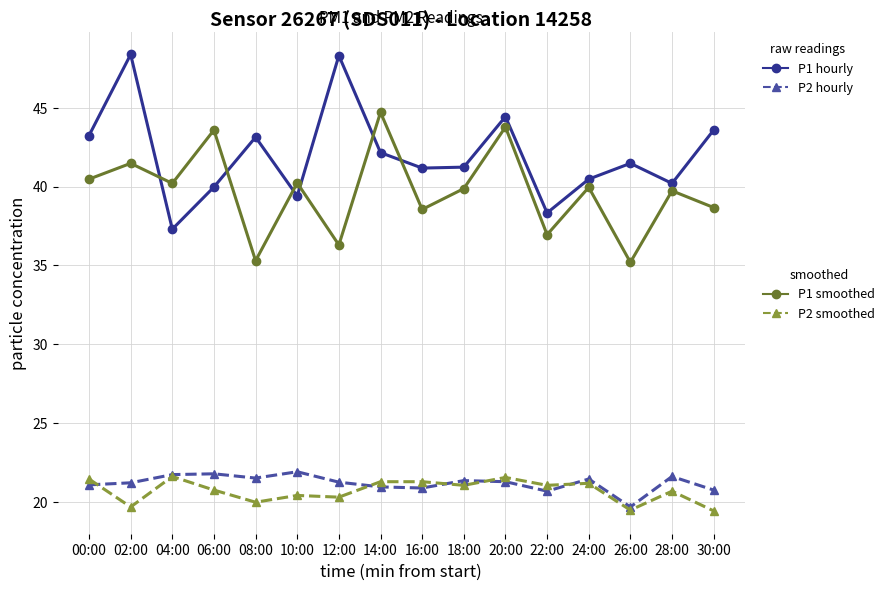

What is the label of the 16th point from the right?

00:00